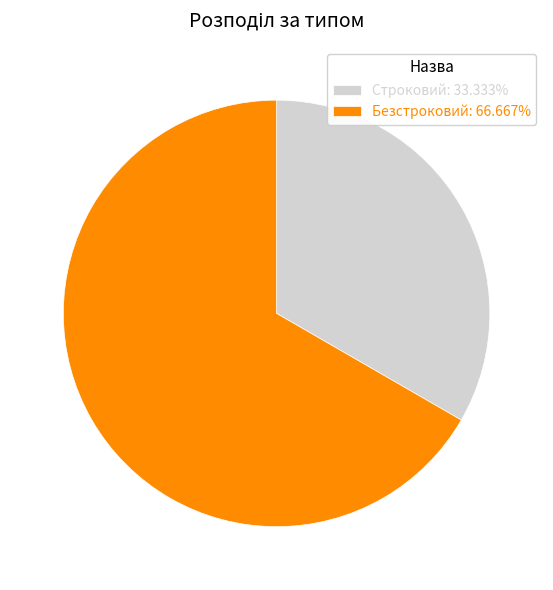

Is Безстроковий: 66.667% the majority of the pie?

Yes